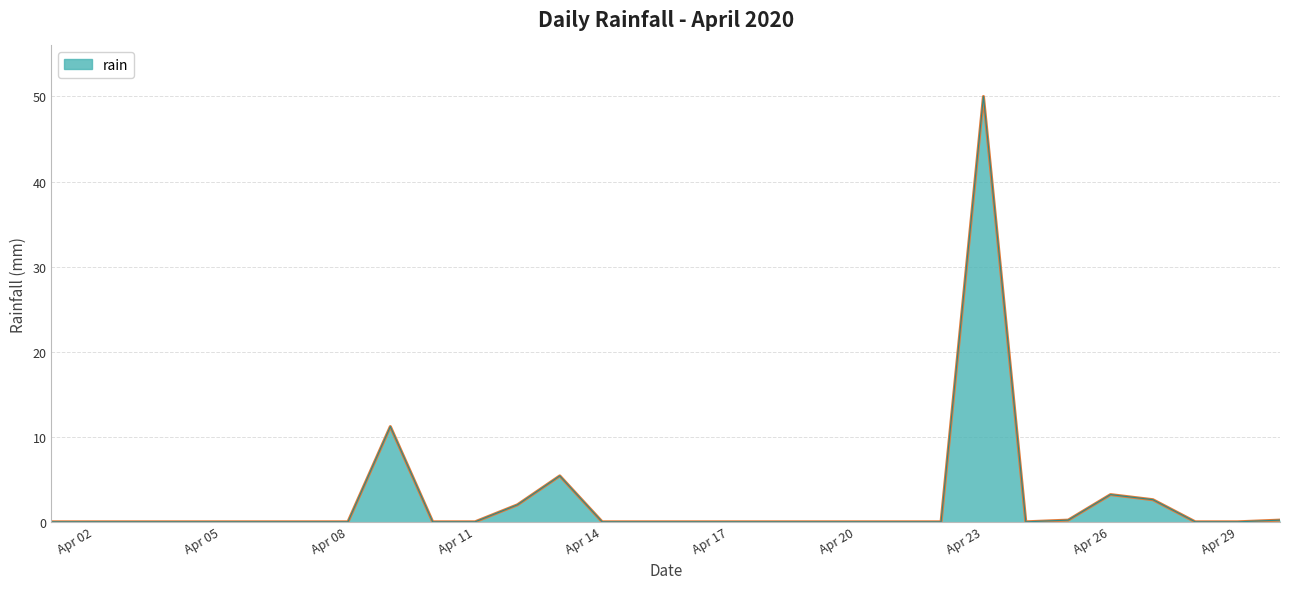

What is the greatest value displayed?

50.0